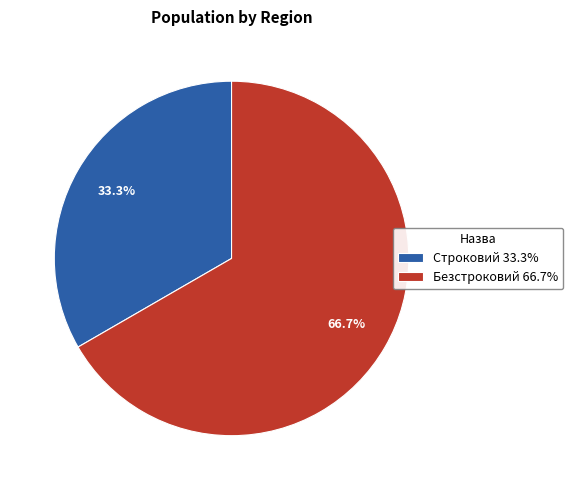

Rank the categories by value from highest to lowest.

Безстроковий, Строковий